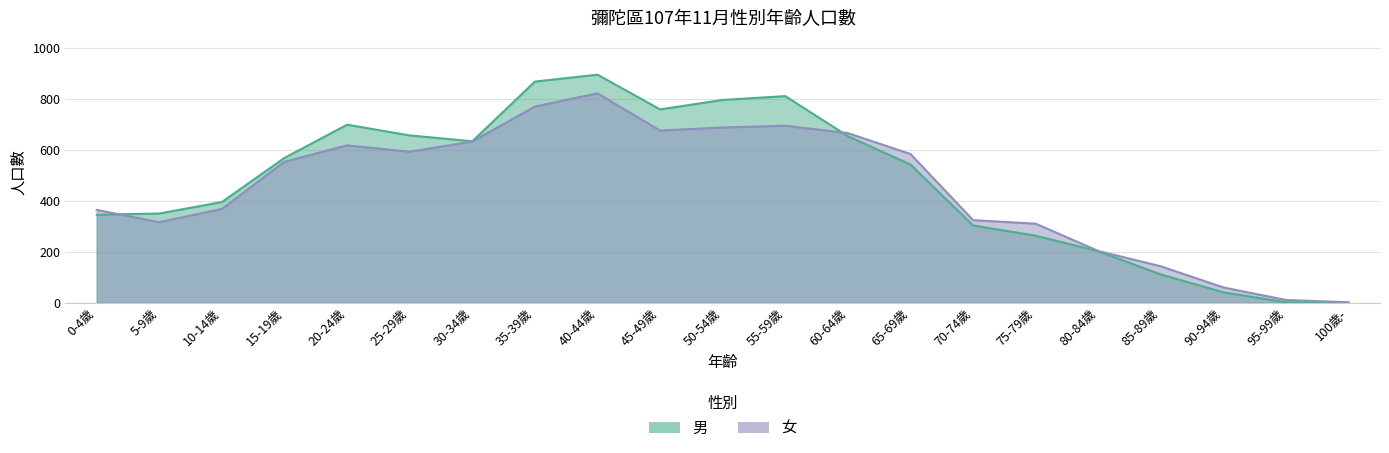

What are all the series names shown in the legend?

男, 女